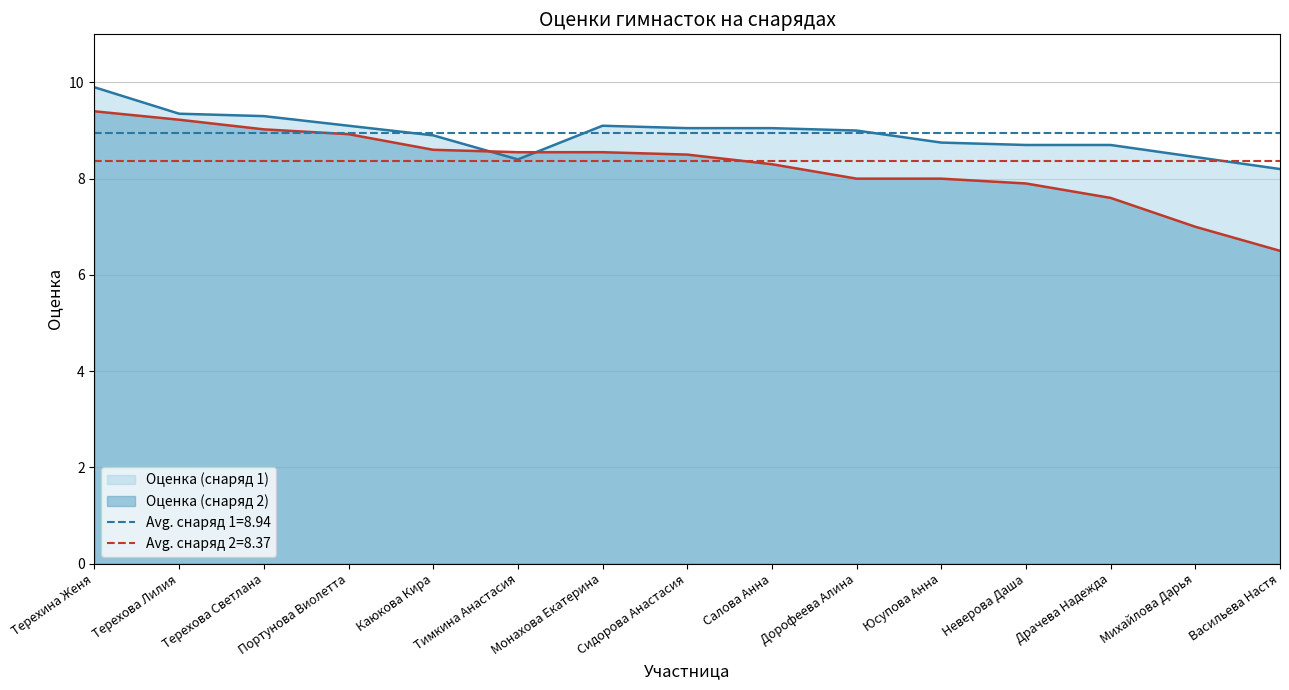

What is the difference between the maximum and second lowest values in the Оценка (снаряд 2) series?

2.4